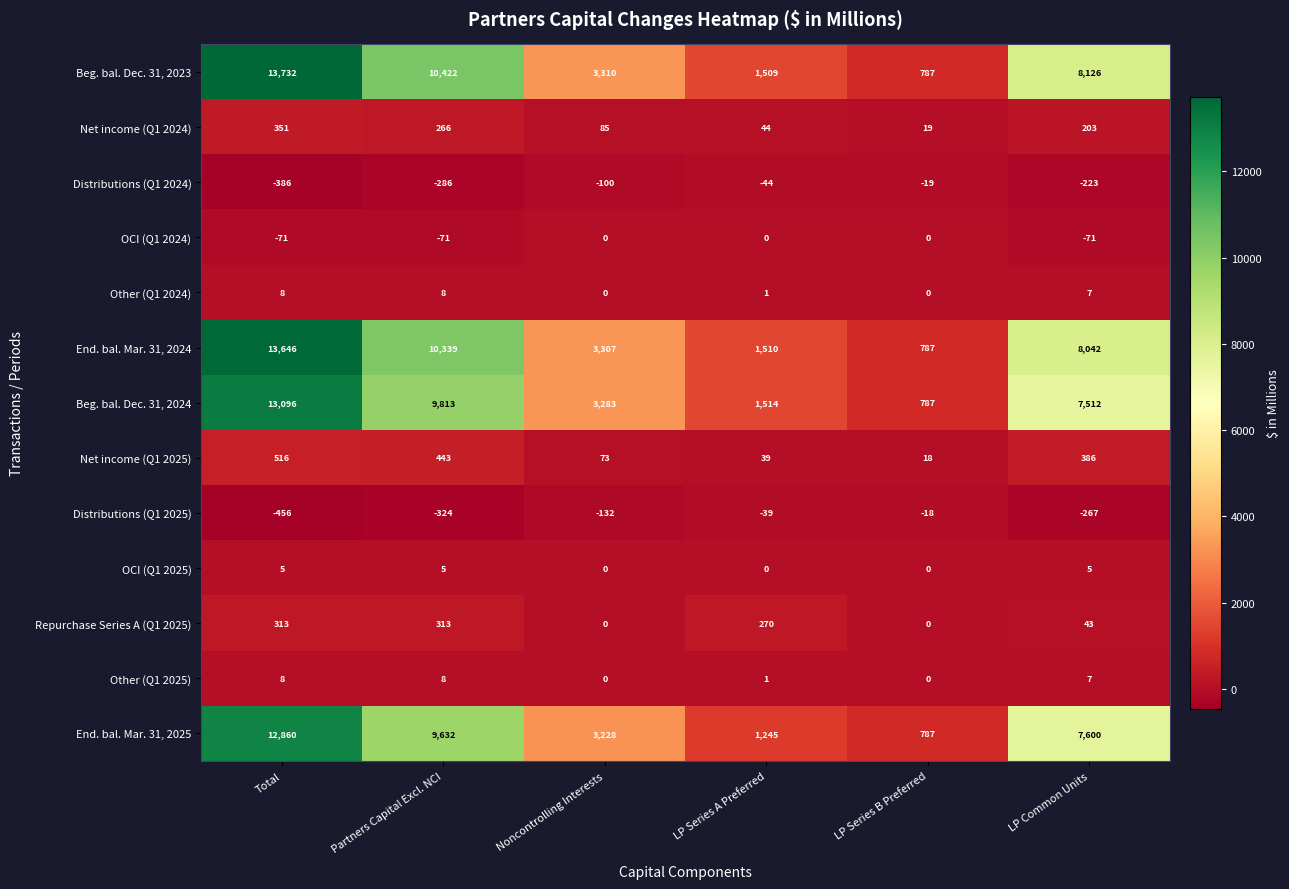

Between Total and LP Common Units, which series saw the biggest shift?

Beg. bal. Dec. 31, 2023